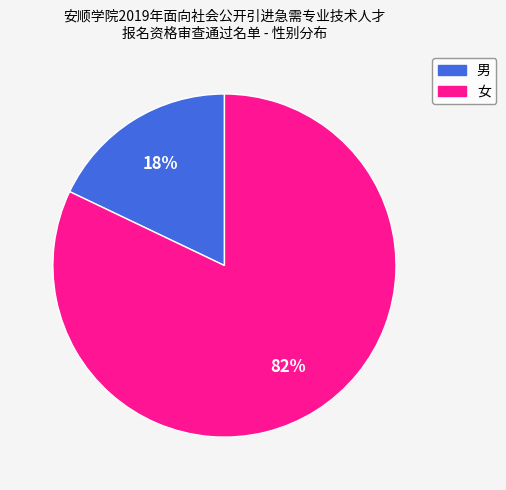

How many segments does this pie chart have?

2